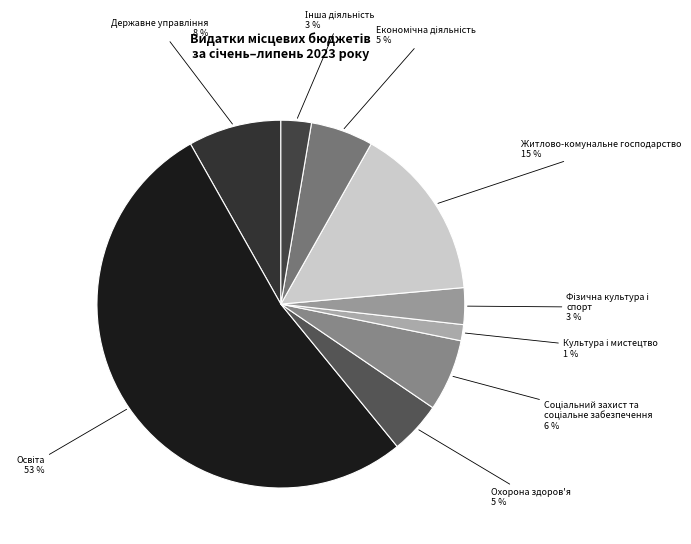

True or false: Охорона здоров'я 5 % accounts for 17% of the total.

False